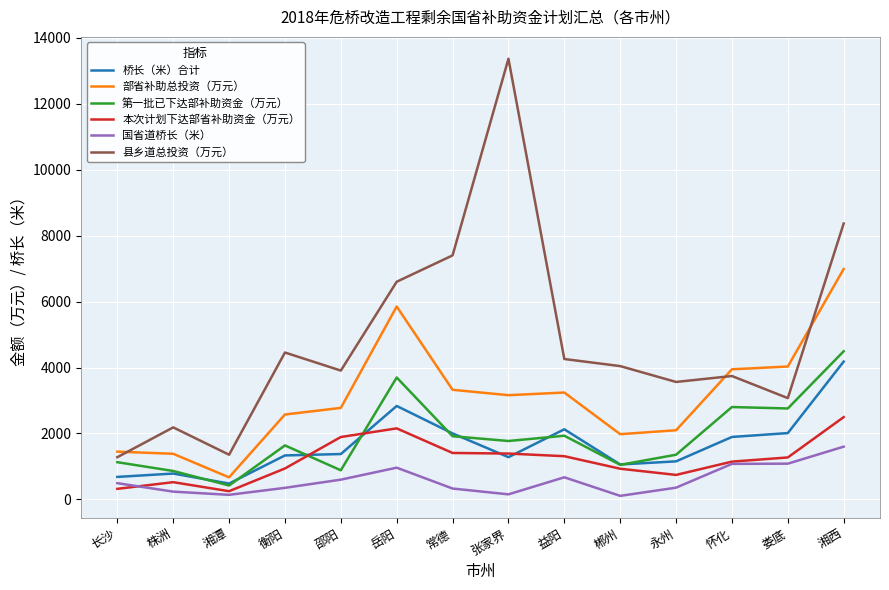

How many categories are shown in the chart?

14